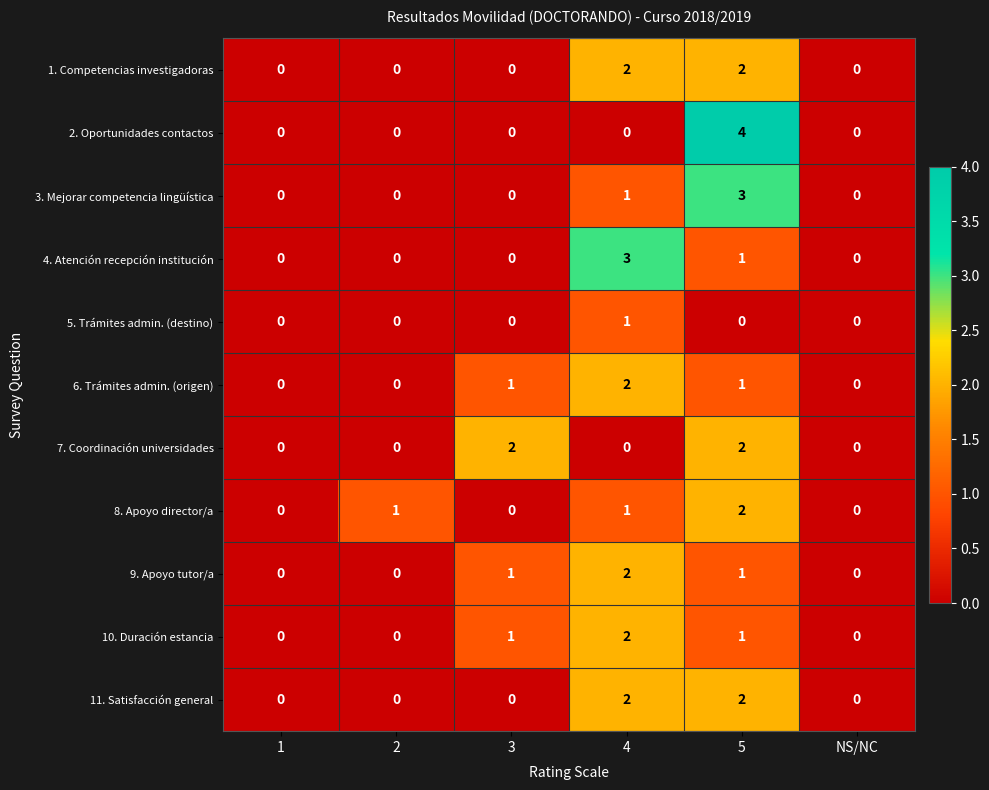

Which label corresponds to the largest value in the chart?

5